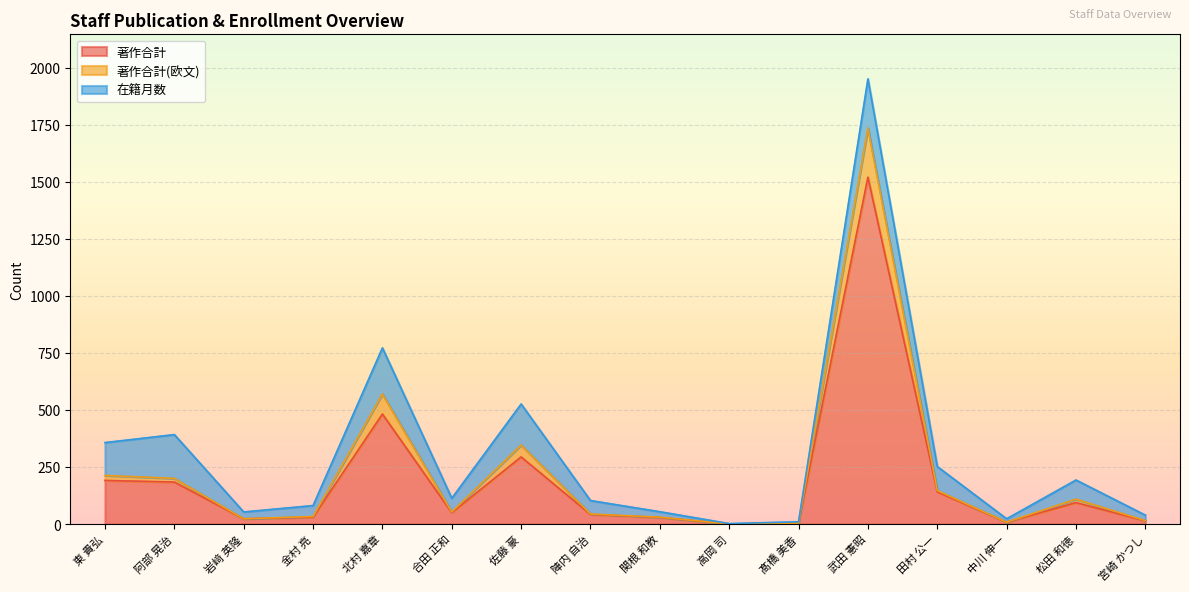

What is the highest value of the 著作合計 series?

1520